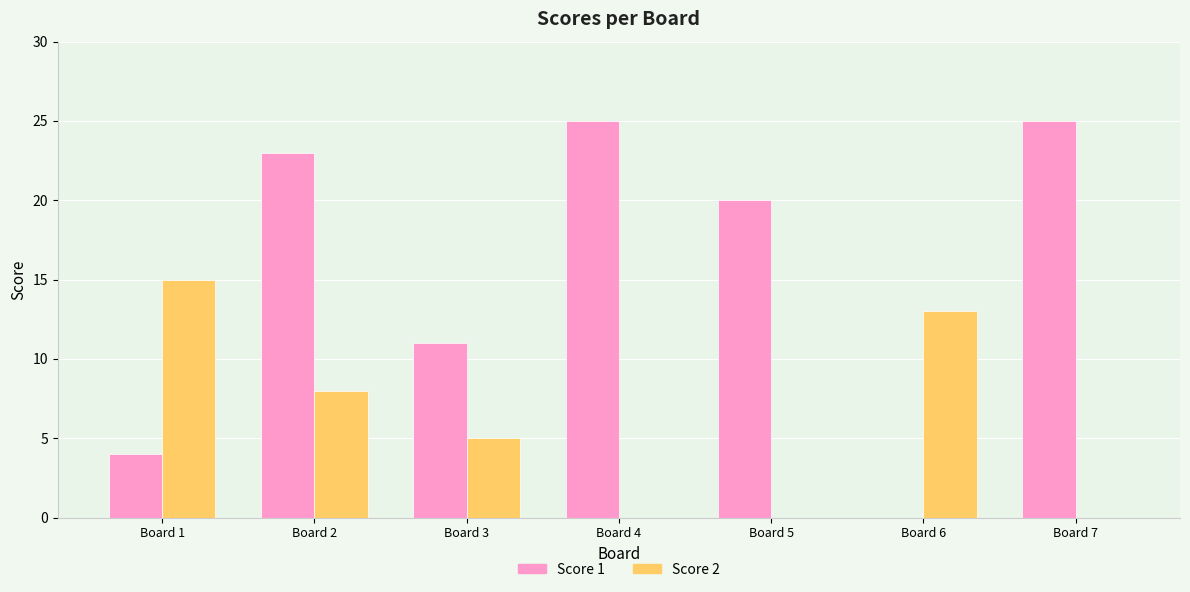

What is the maximum value for Score 1?

25